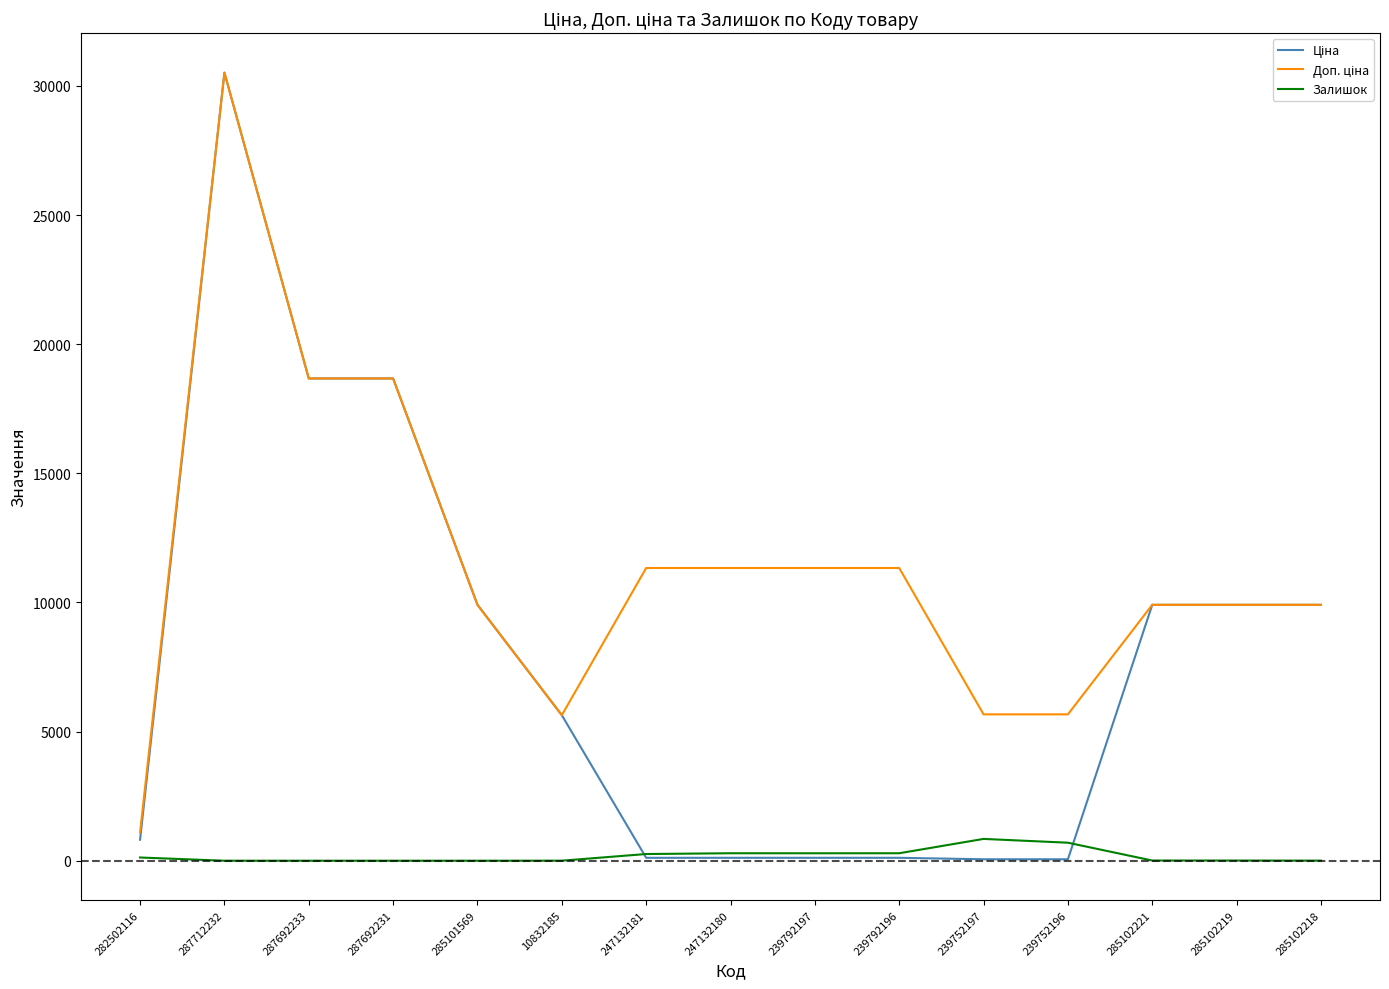

What is the difference between the highest and lowest values at 285101569?

9908.5